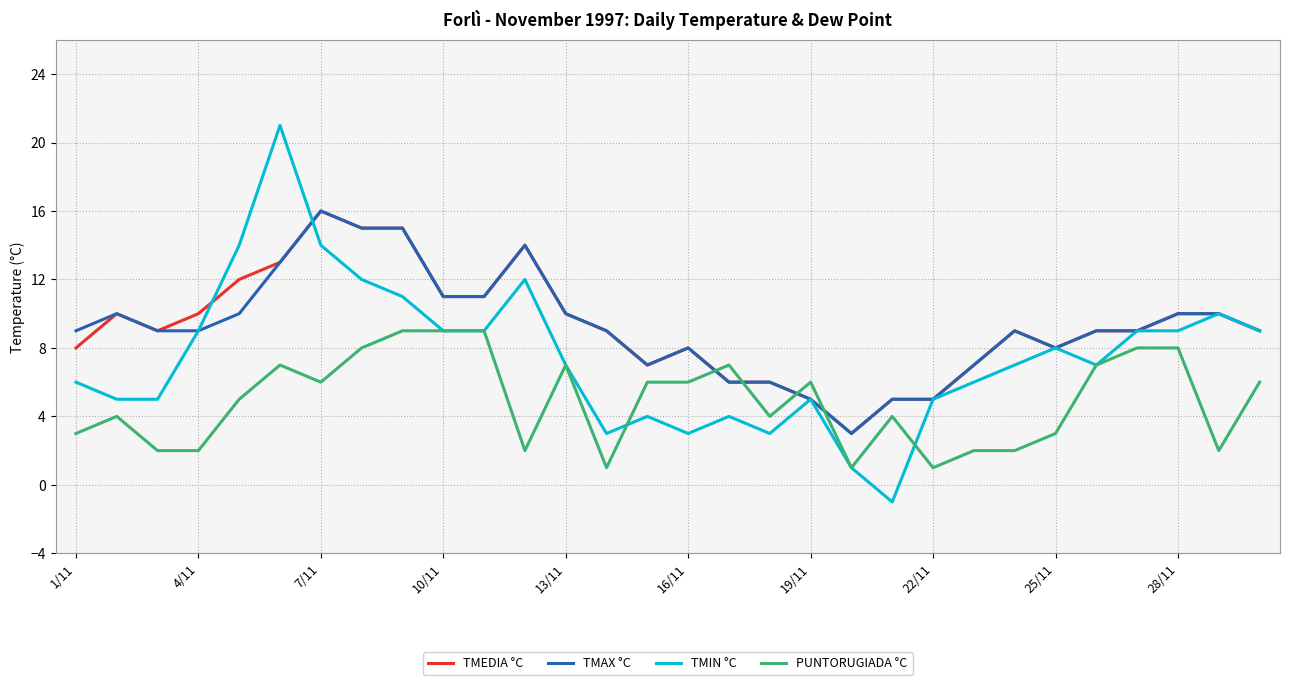

What are all the series names shown in the legend?

TMEDIA °C, TMAX °C, TMIN °C, PUNTORUGIADA °C